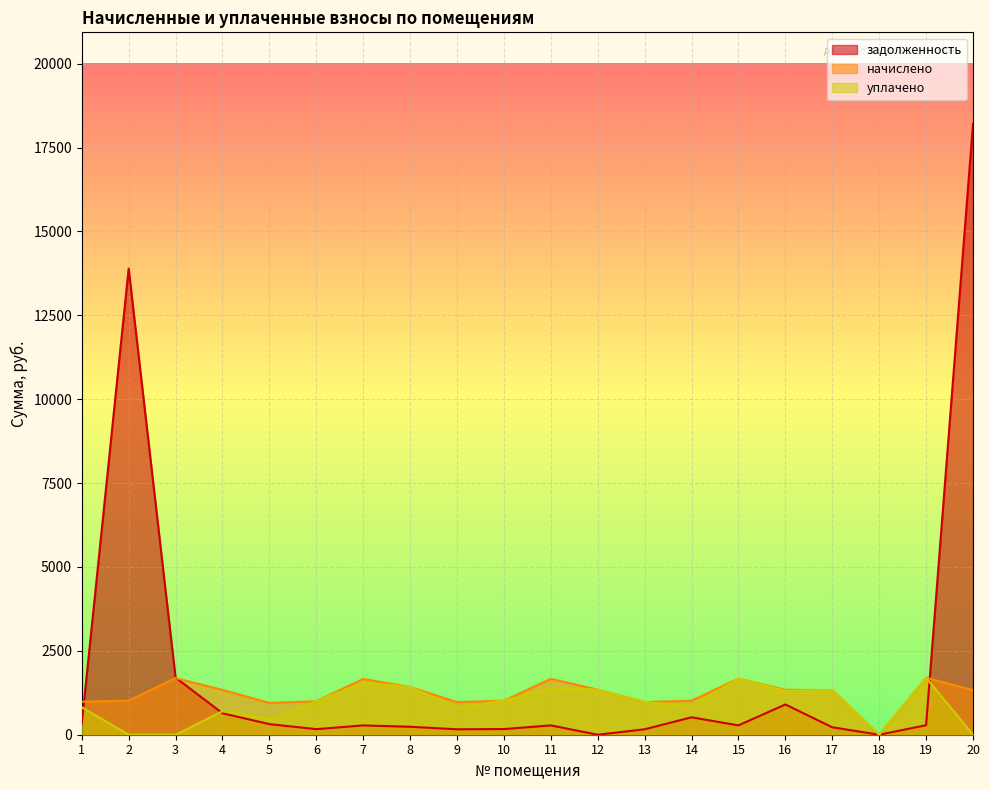

Rank the categories by уплачено value from highest to lowest.

19, 15, 7, 8, 11, 12, 17, 16, 10, 6, 13, 14, 1, 9, 4, 5, 2, 3, 18, 20